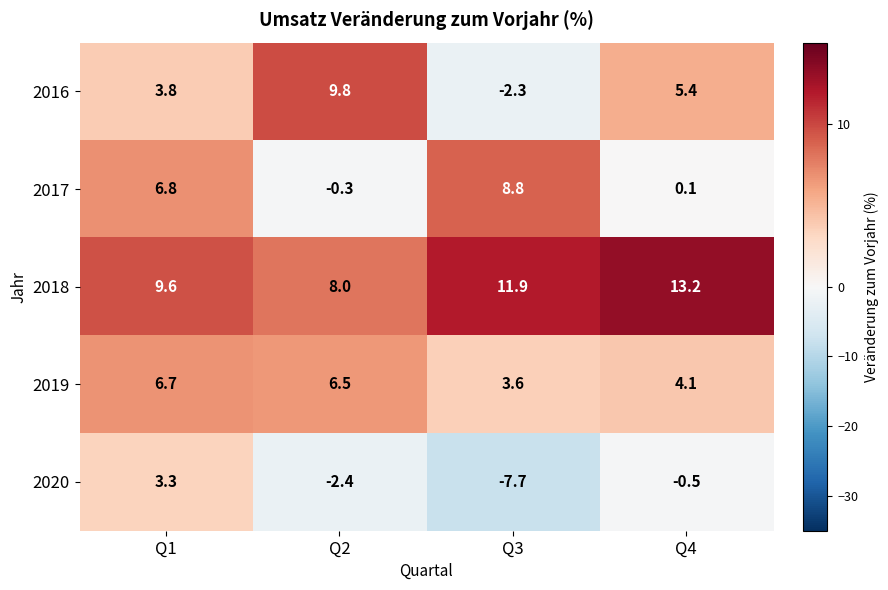

At Q1, list the series in order from largest to smallest.

2018, 2017, 2019, 2016, 2020